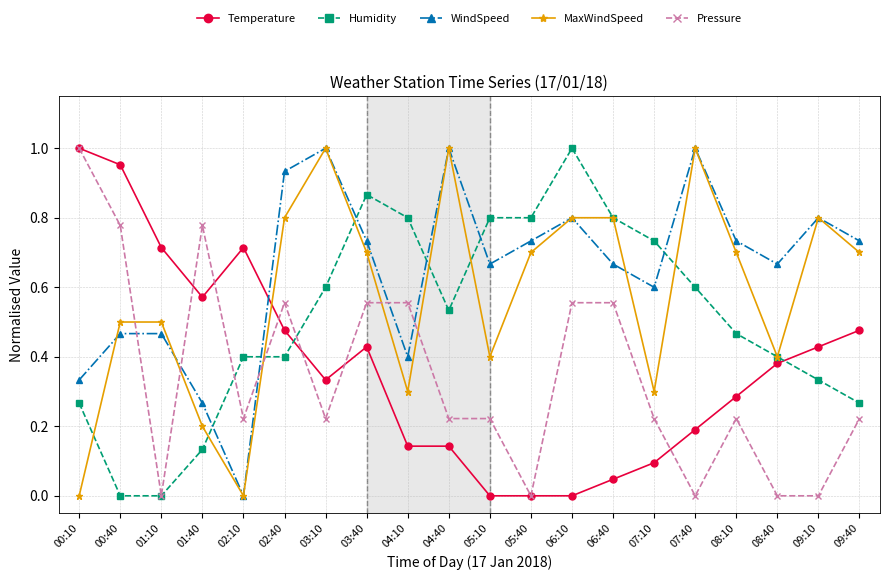

Between 01:40 and 09:10, which series saw the biggest shift?

Pressure